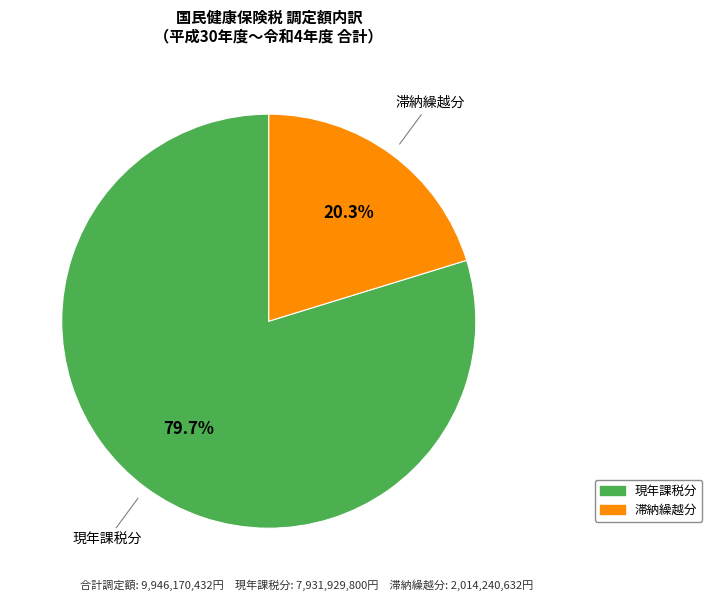

Is there any slice that represents more than half of the pie?

Yes